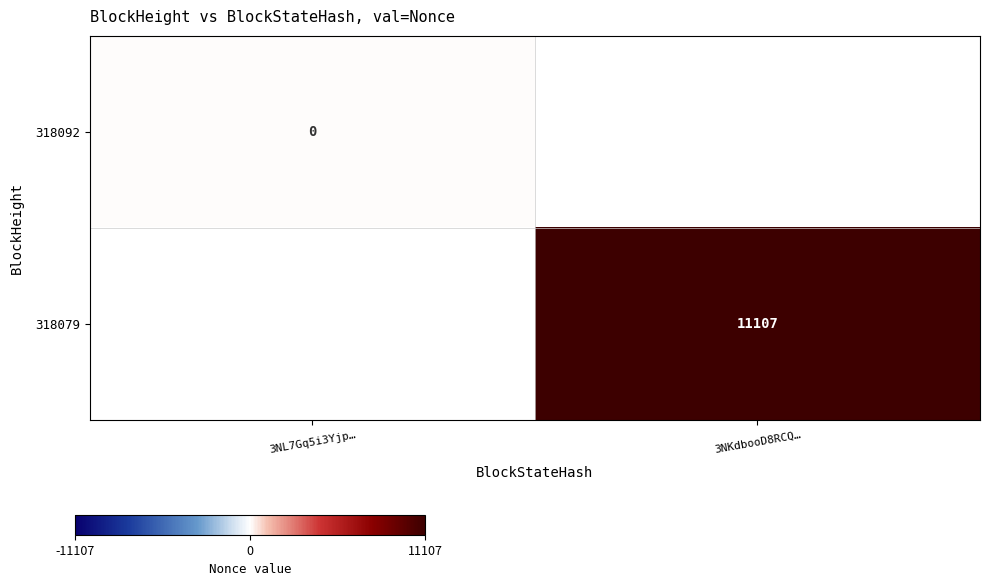

True or false: 318079 has a value of 11107 at 3NKdbooD8RCQ….

True